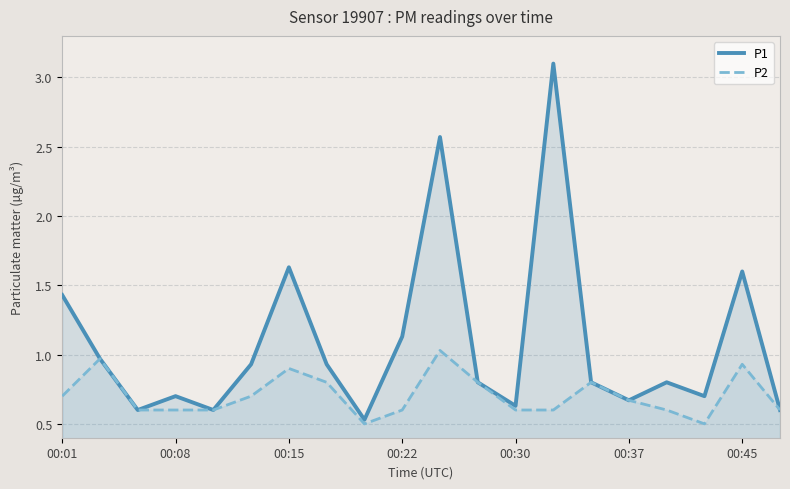

In P2, how many points are higher than both neighbors (excluding endpoints)?

5